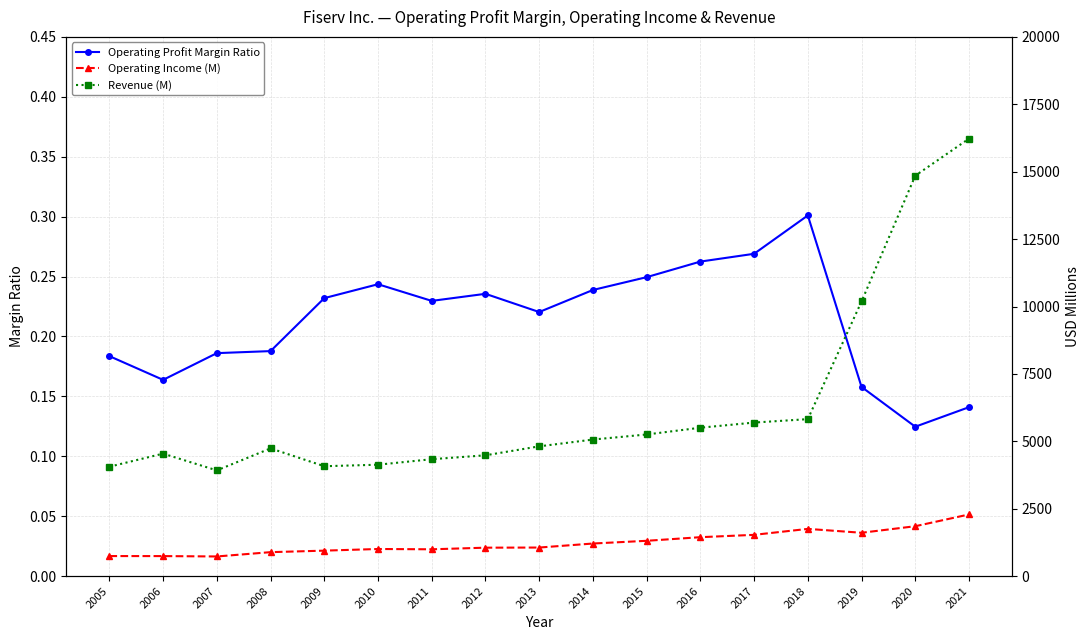

Where is the first local maximum for Operating Profit Margin Ratio?

2010